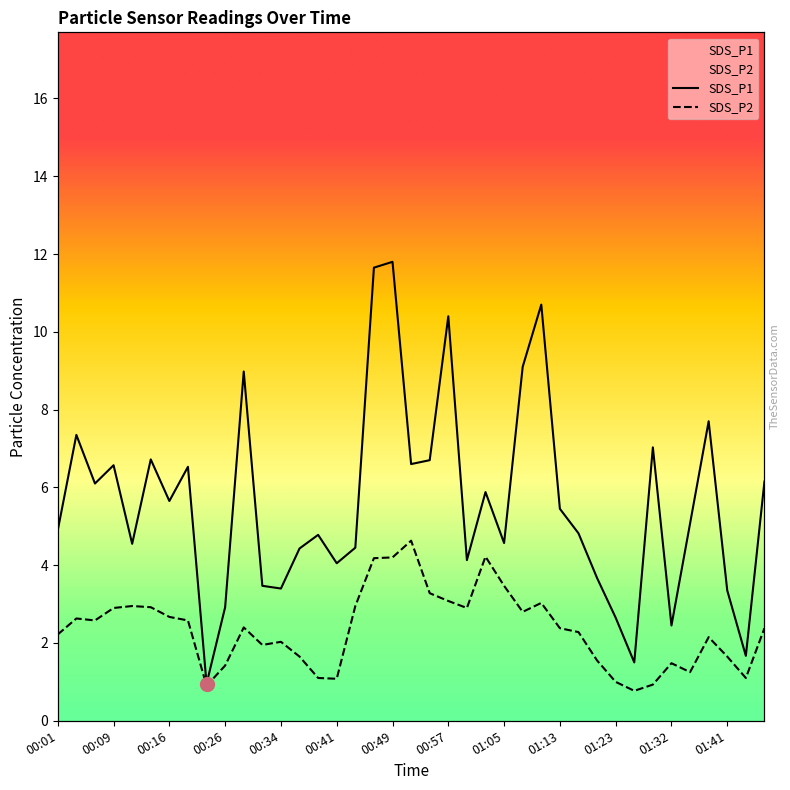

Between 00:06 and 01:10, which series saw the biggest shift?

SDS_P1